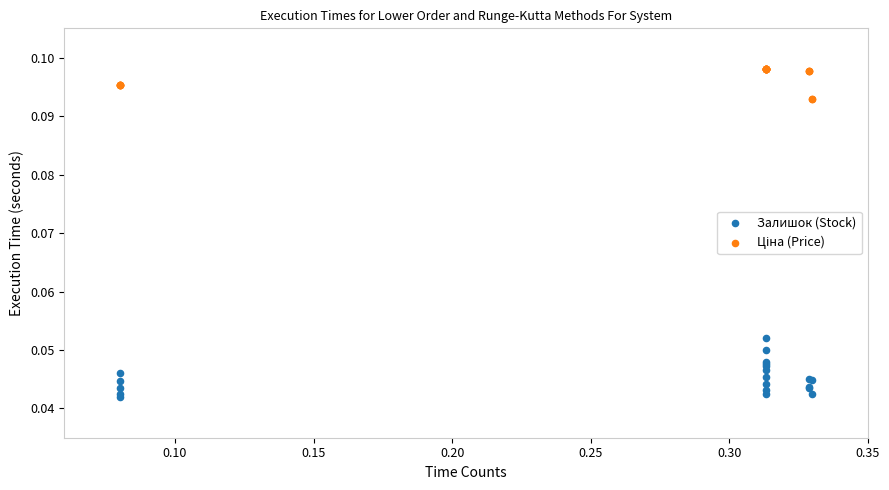

Which series contains the lowest Y value?

Залишок (Stock)